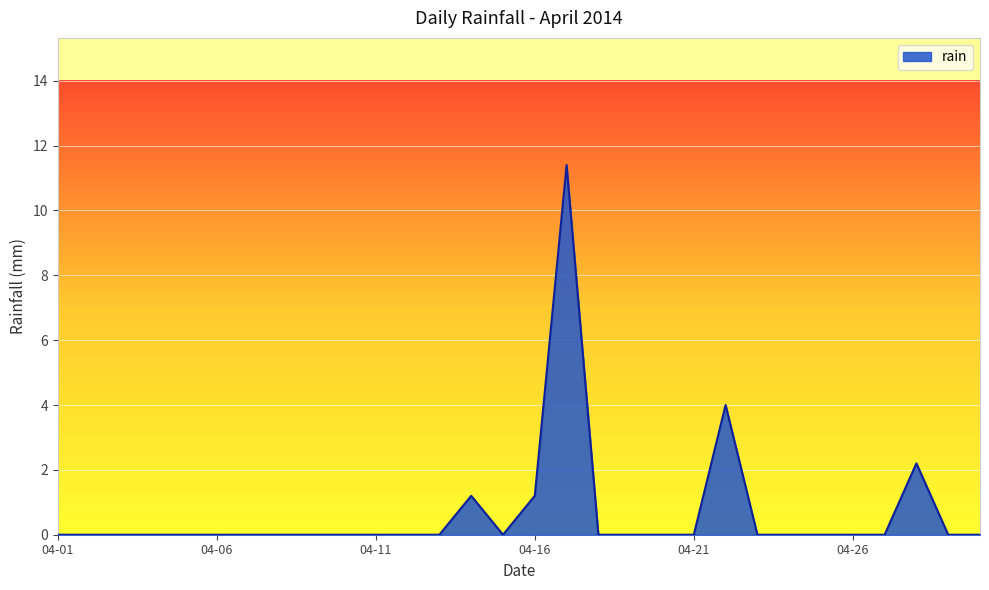

What is the greatest value displayed?

11.4